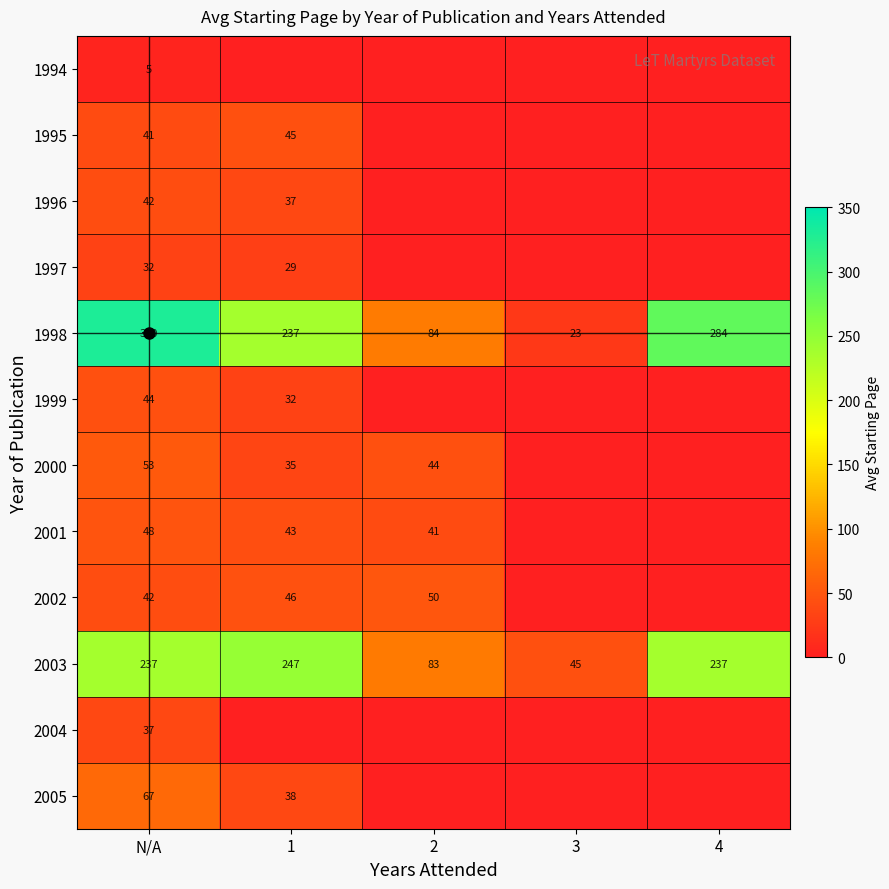

What is the total value across all series at N/A?

978